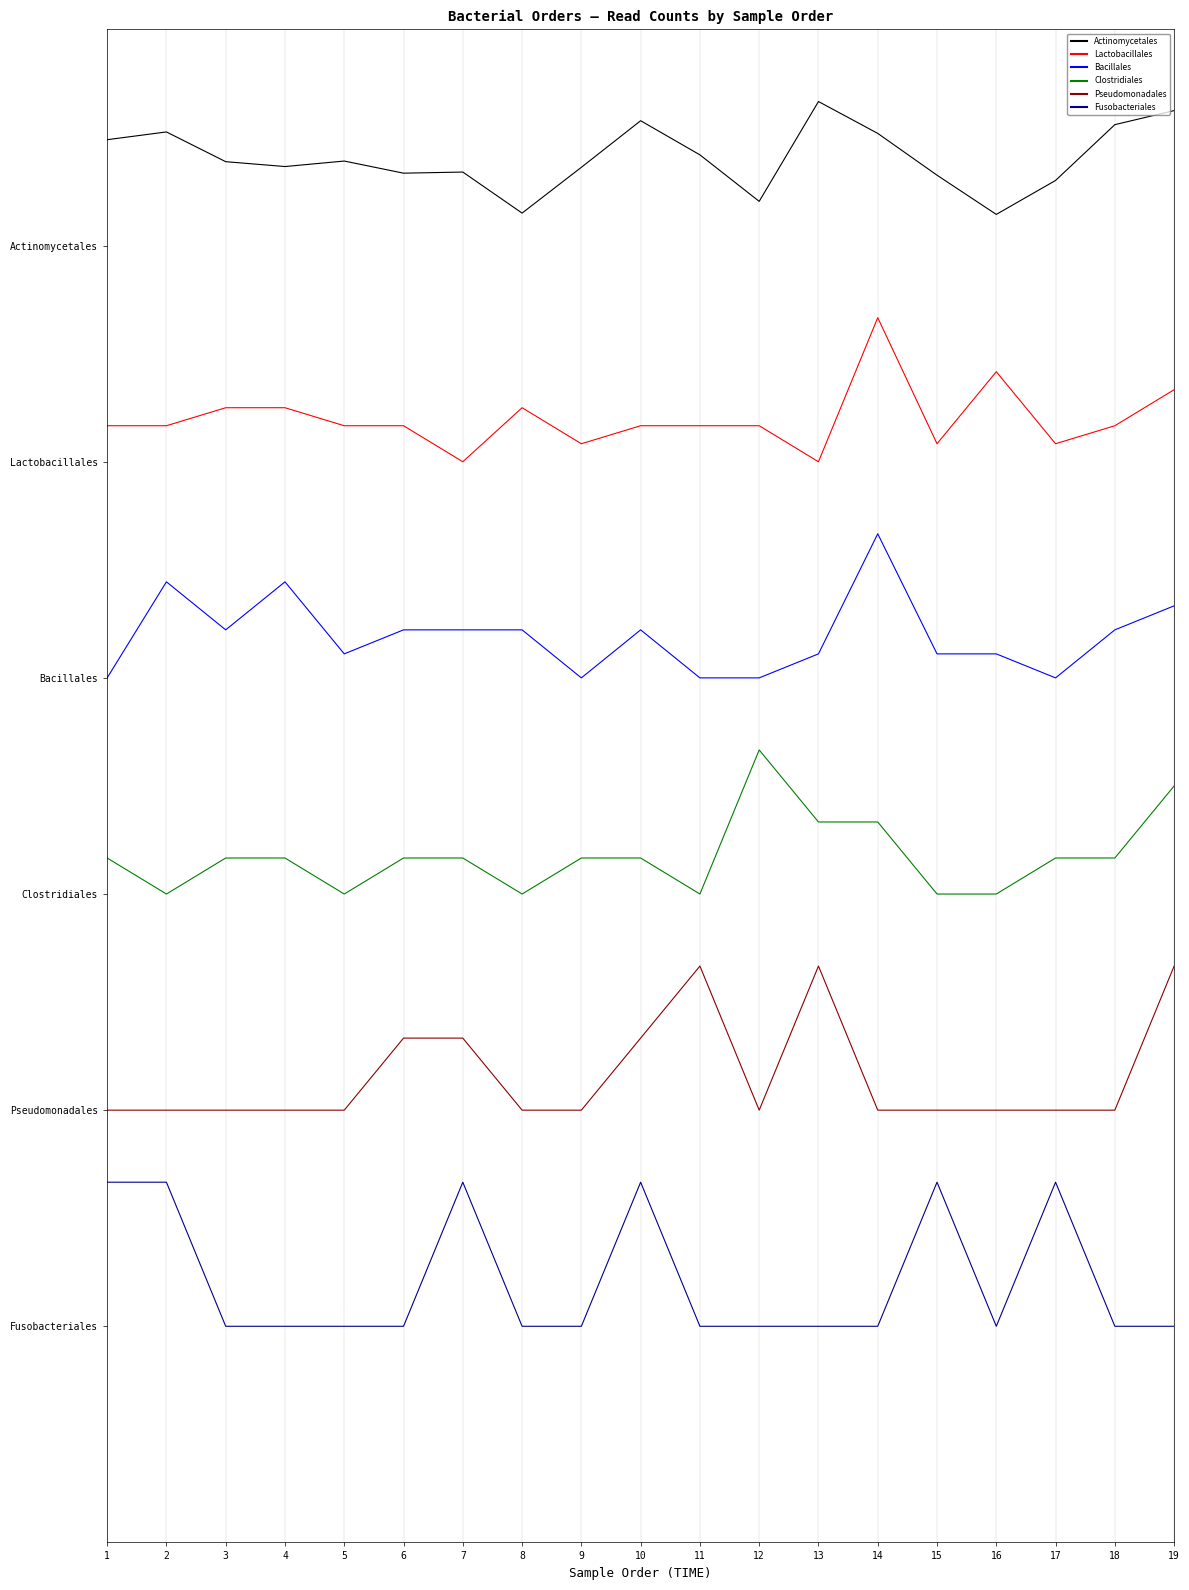

What is the value of the Bacillales point at the 8th from the left?

4.8